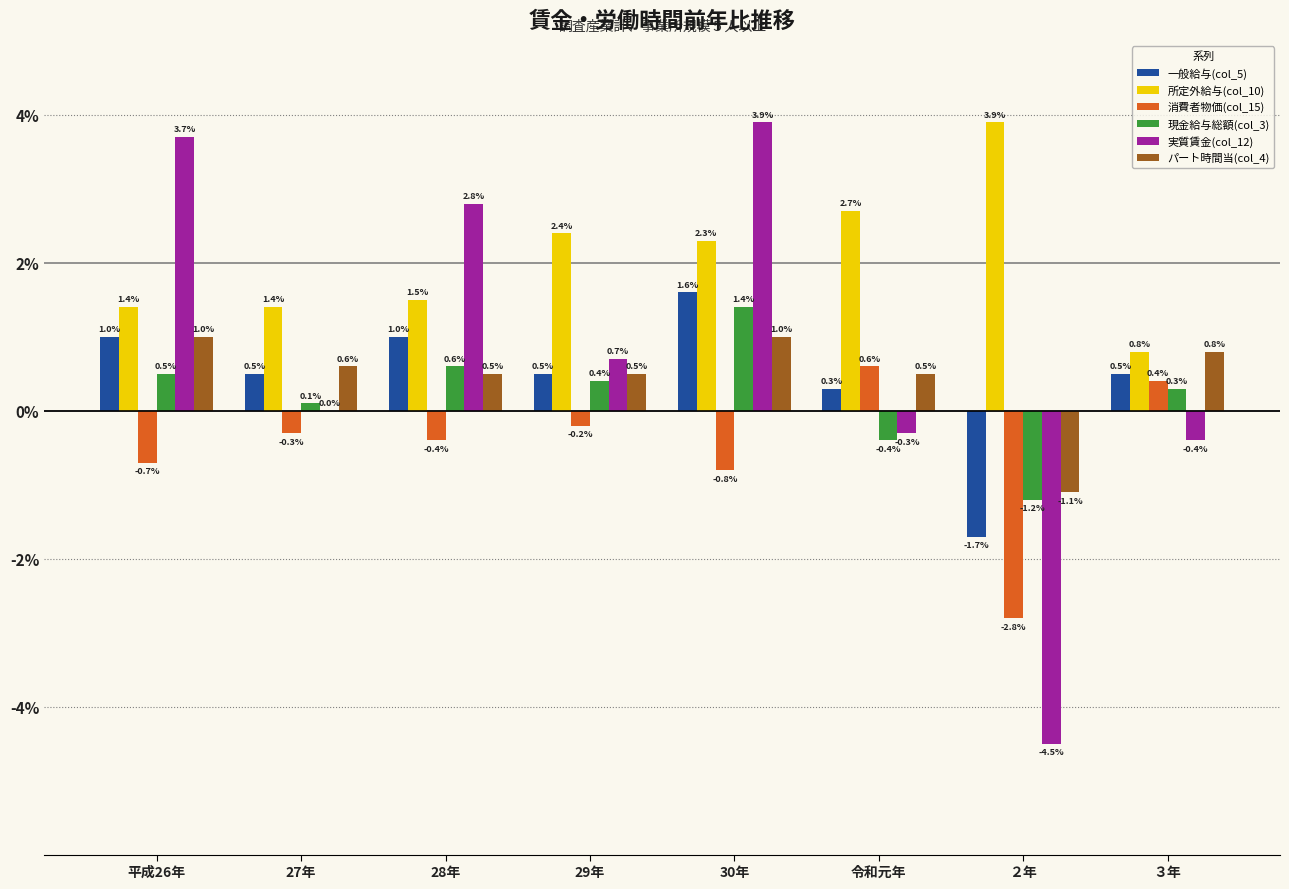

Which series has the largest total across all categories?

所定外給与(col_10)